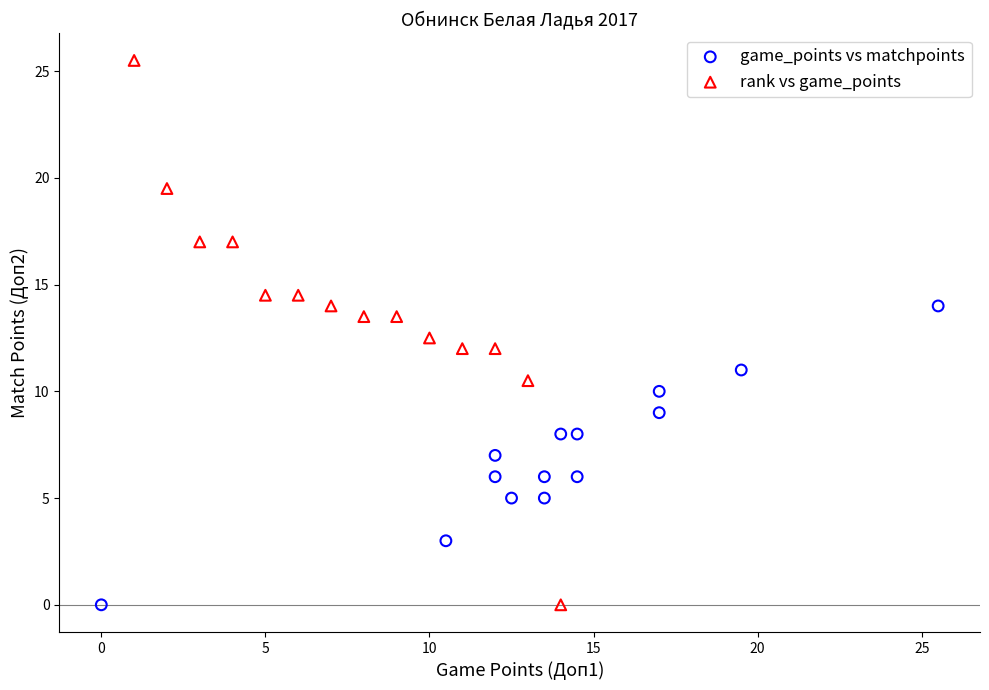

What are all the series names shown in the legend?

game_points vs matchpoints, rank vs game_points